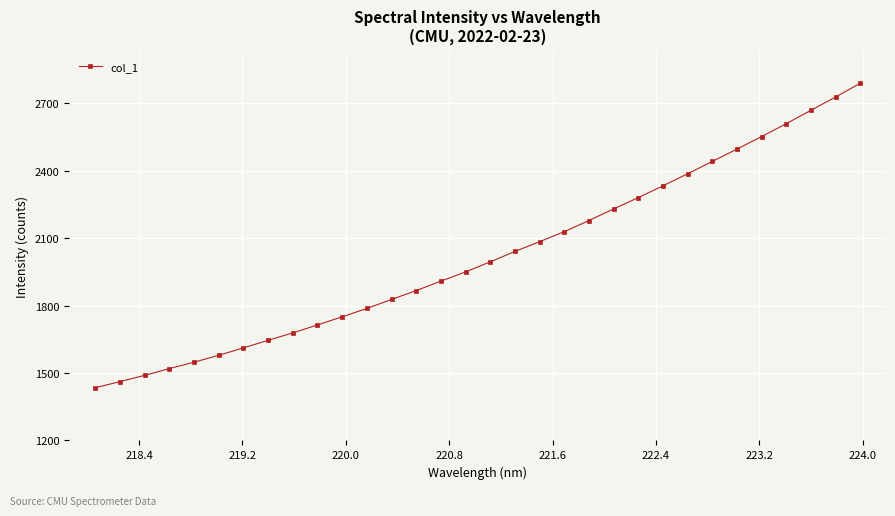

How many categories are shown in the chart?

32